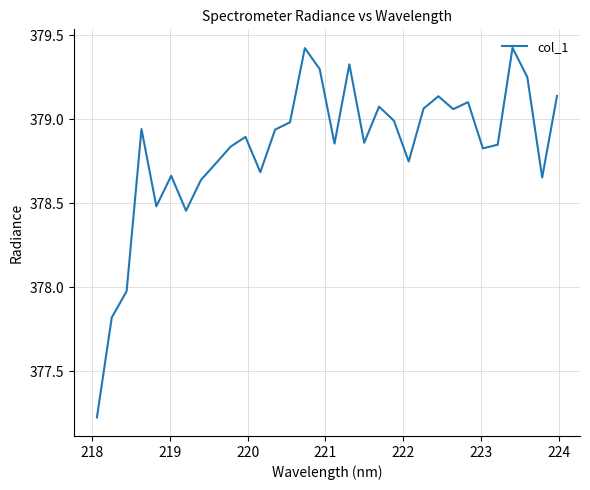

What is the difference between the maximum and minimum values?

2.2